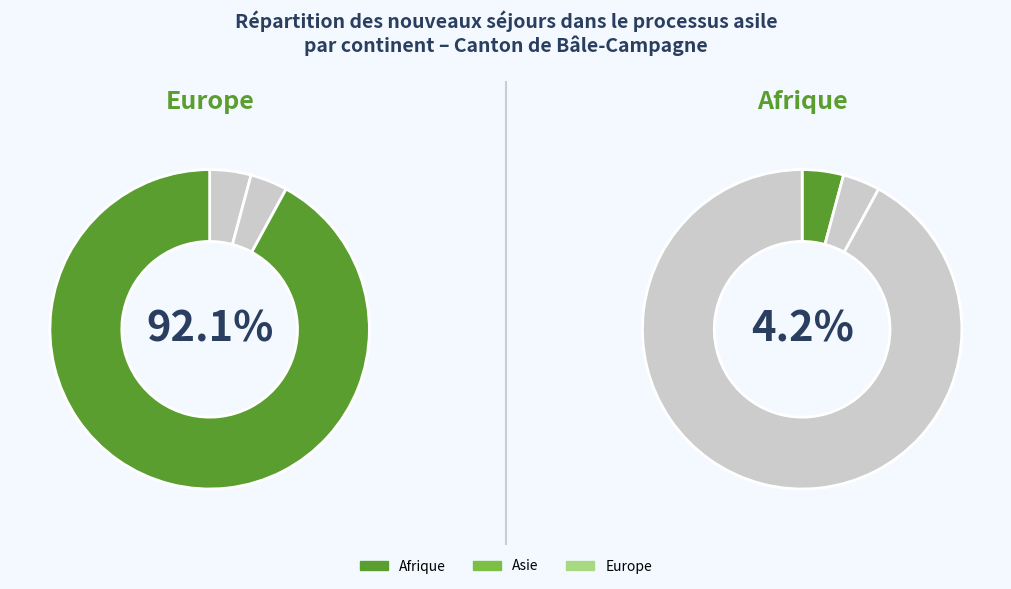

Which category accounts for the majority?

Europe